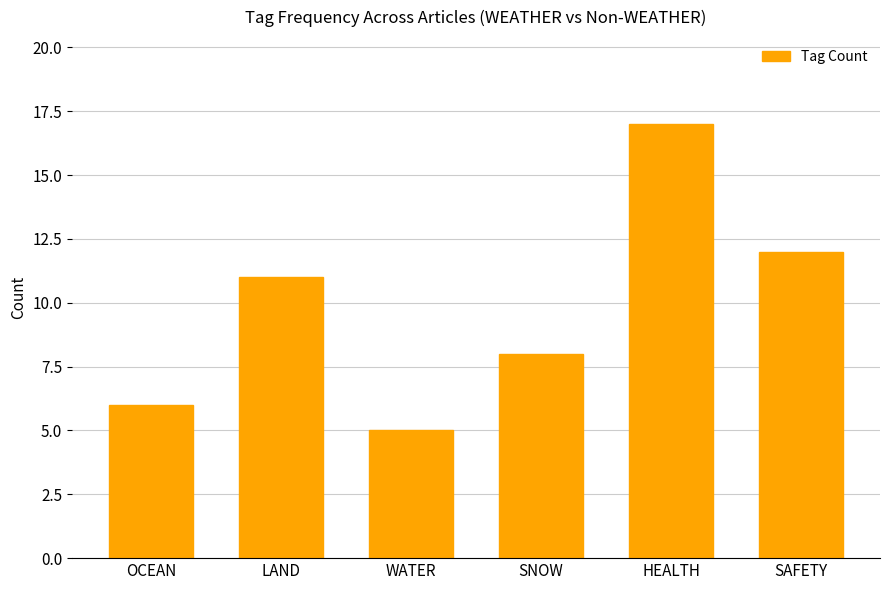

What is the minimum value shown in the chart?

5